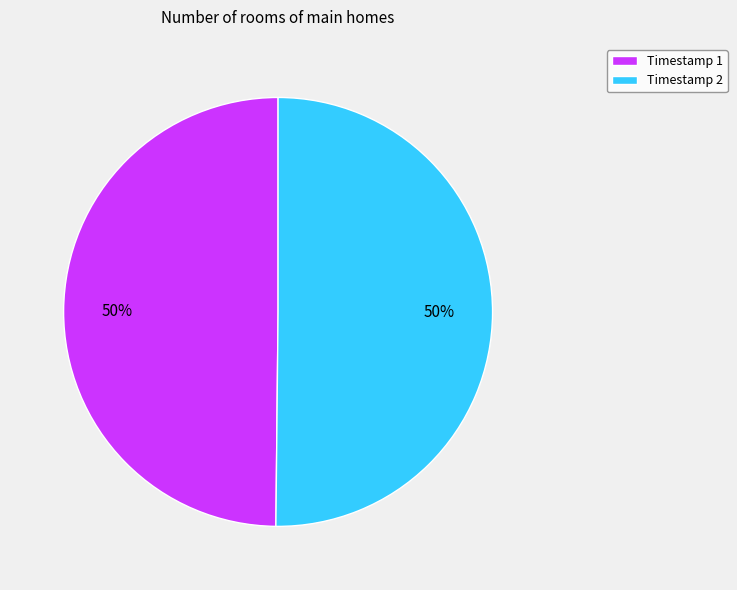

Do Timestamp 1 and Timestamp 2 together represent more than half of the pie?

Yes